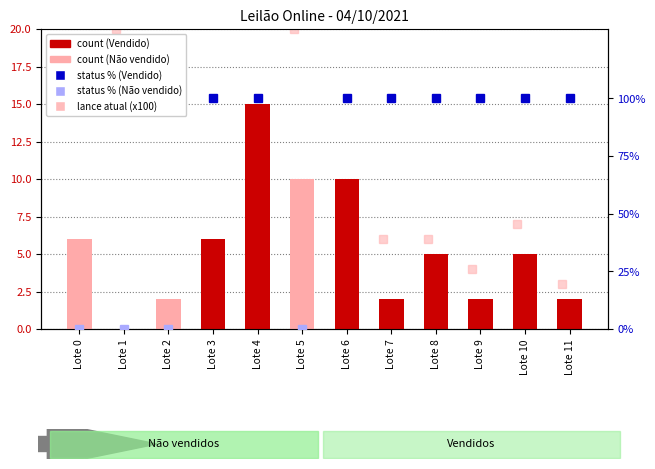

Which has a higher value, Lote 11 or Lote 3?

Lote 3